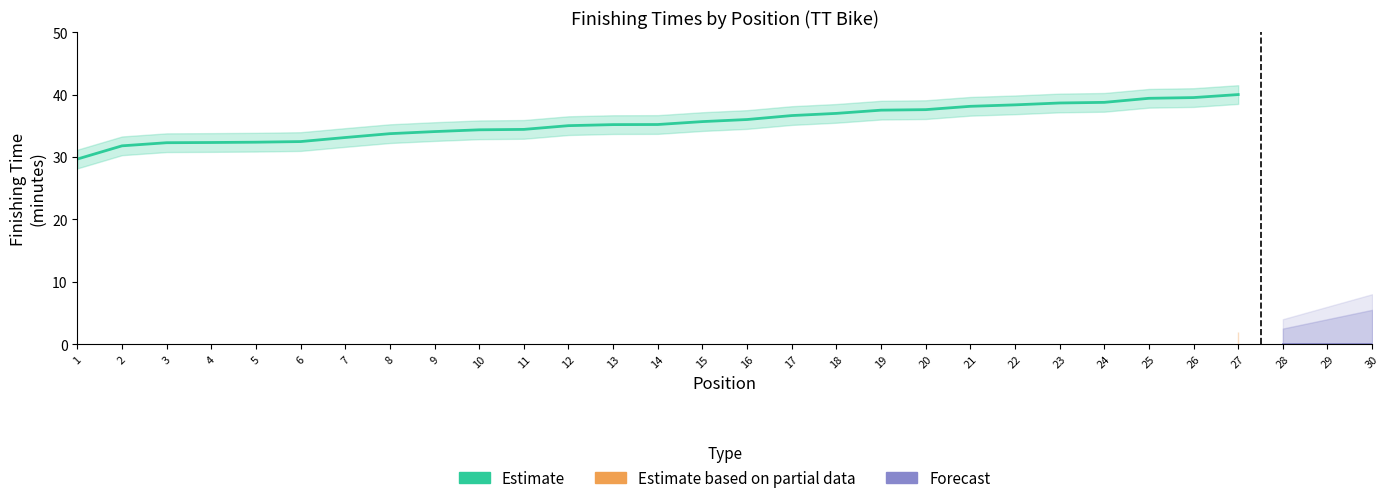

What are all the series names shown in the legend?

Estimate, Estimate based on partial data, Forecast